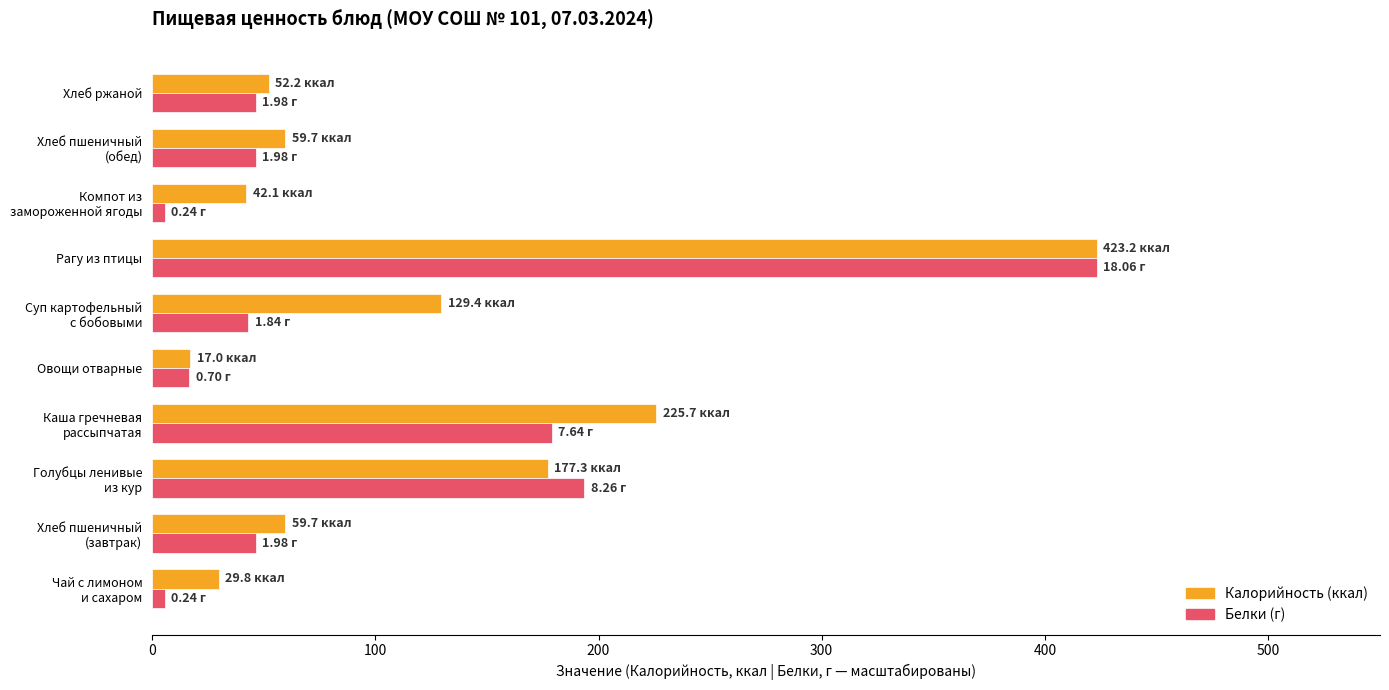

At which category is the sum across all series the highest?

Рагу из птицы